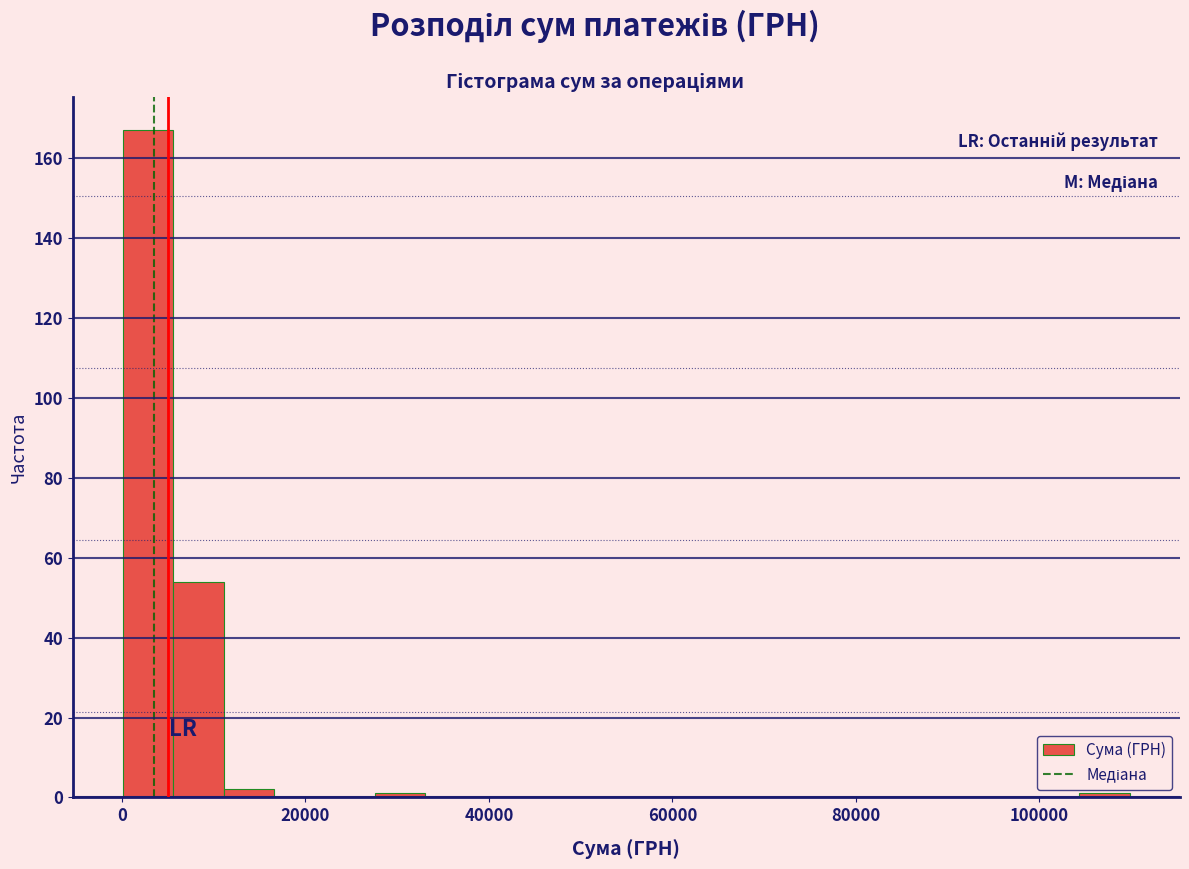

Around what value on the x-axis is the tallest bar? Give the approximate position of its centre, as read against the axis.

2000